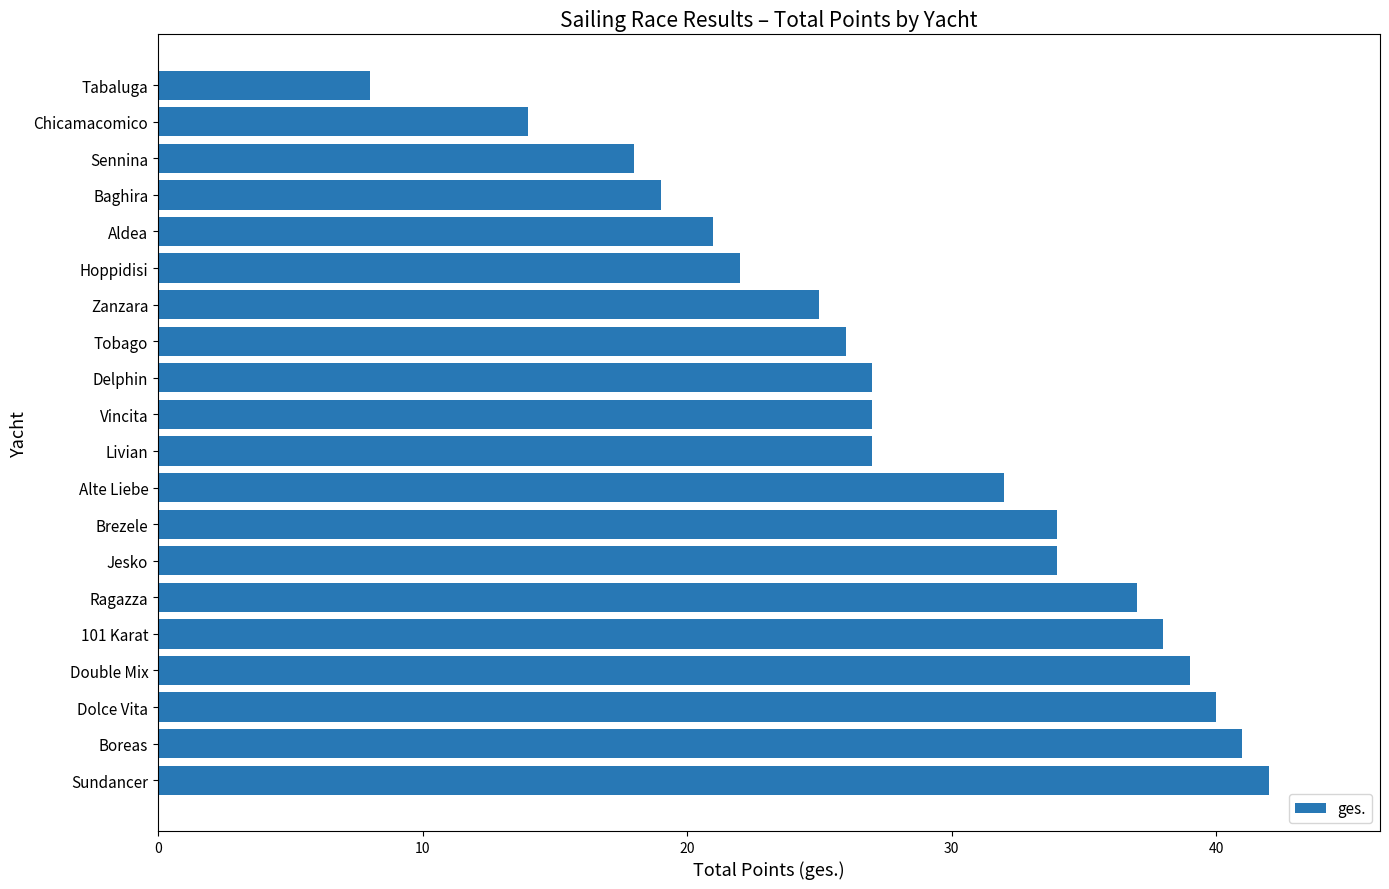

Does the chart contain stacked bars?

No